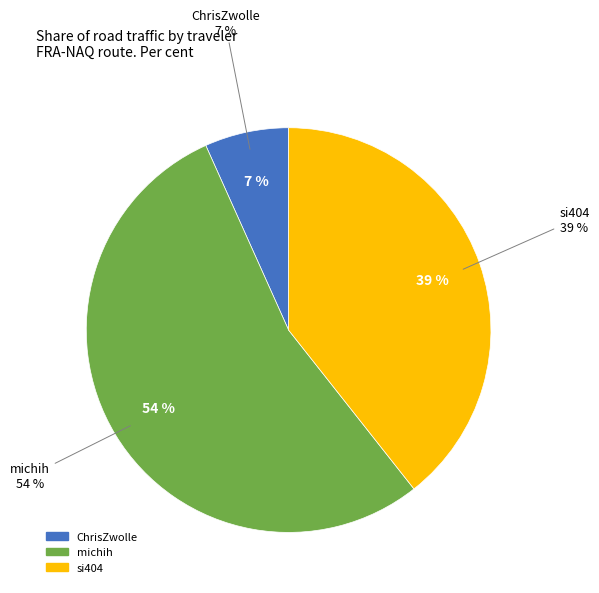

Which category has the biggest portion of the pie?

michih